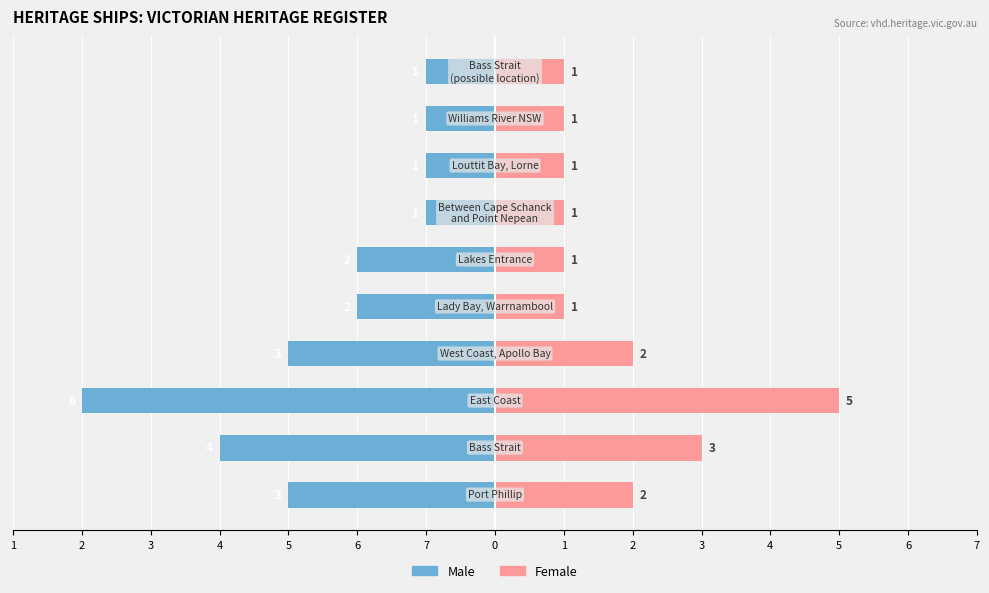

What is the label of the 5th bar from the right?

2